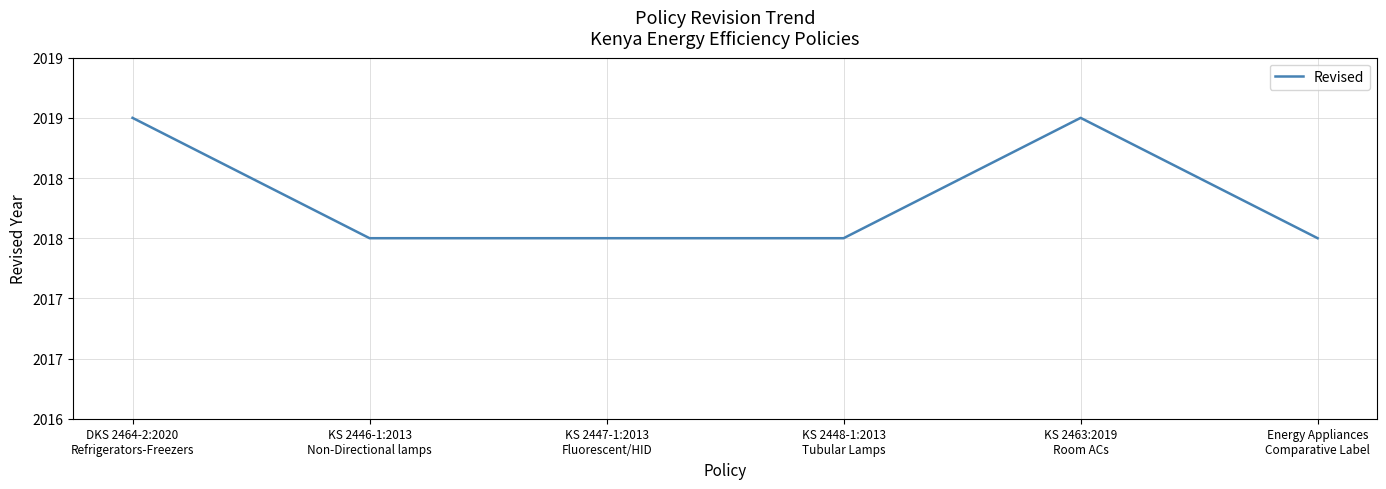

At which category does the chart reach its peak across all series?

DKS 2464-2:2020
Refrigerators-Freezers